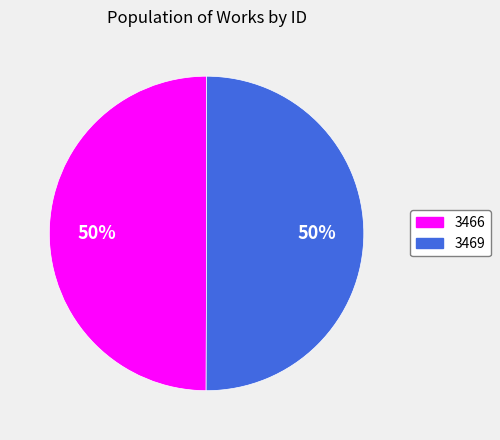

Is the sum of 3466 and 3469 greater than half?

Yes